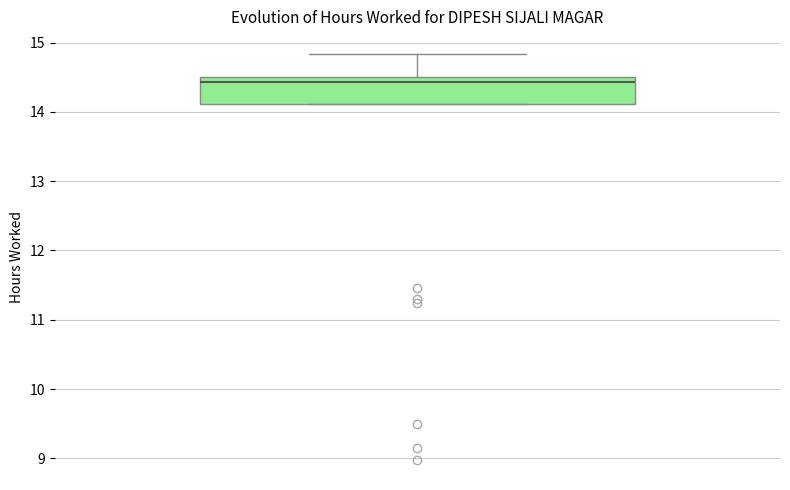

Where is the lower edge of the box on the y-axis? The values are not printed on the chart, so give them approximately, as read against the axis.

14.1